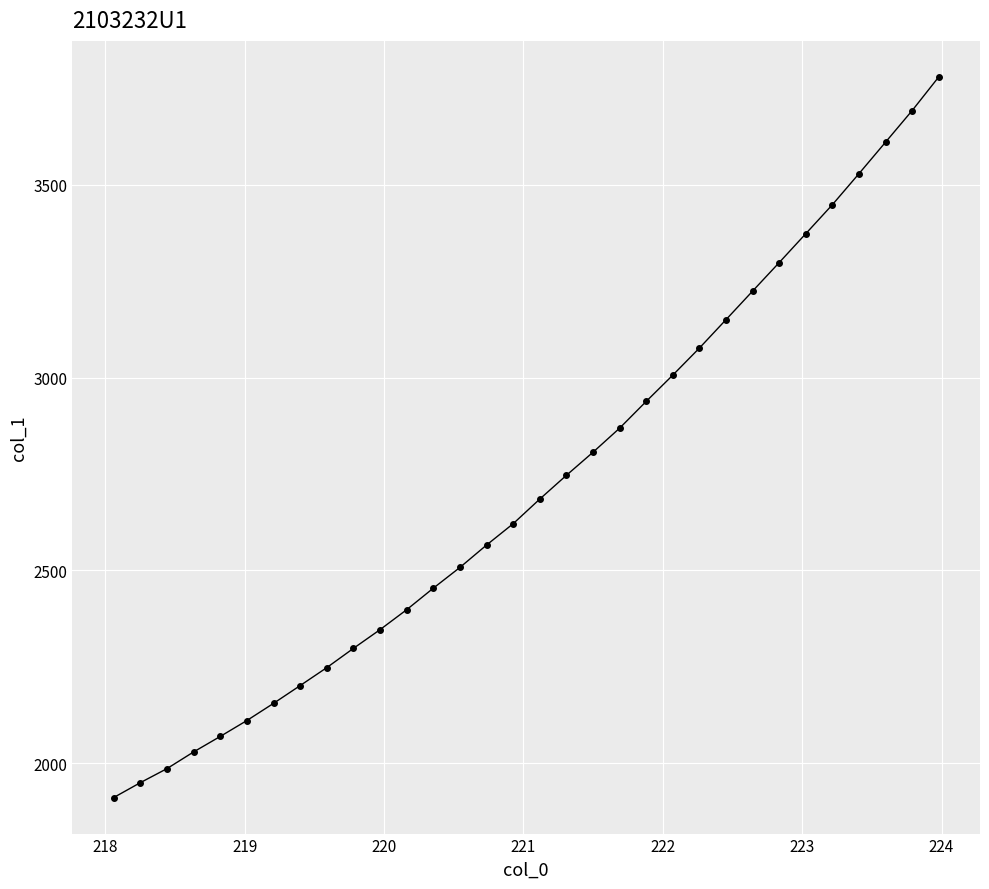

Does the chart have visible grid lines?

Yes